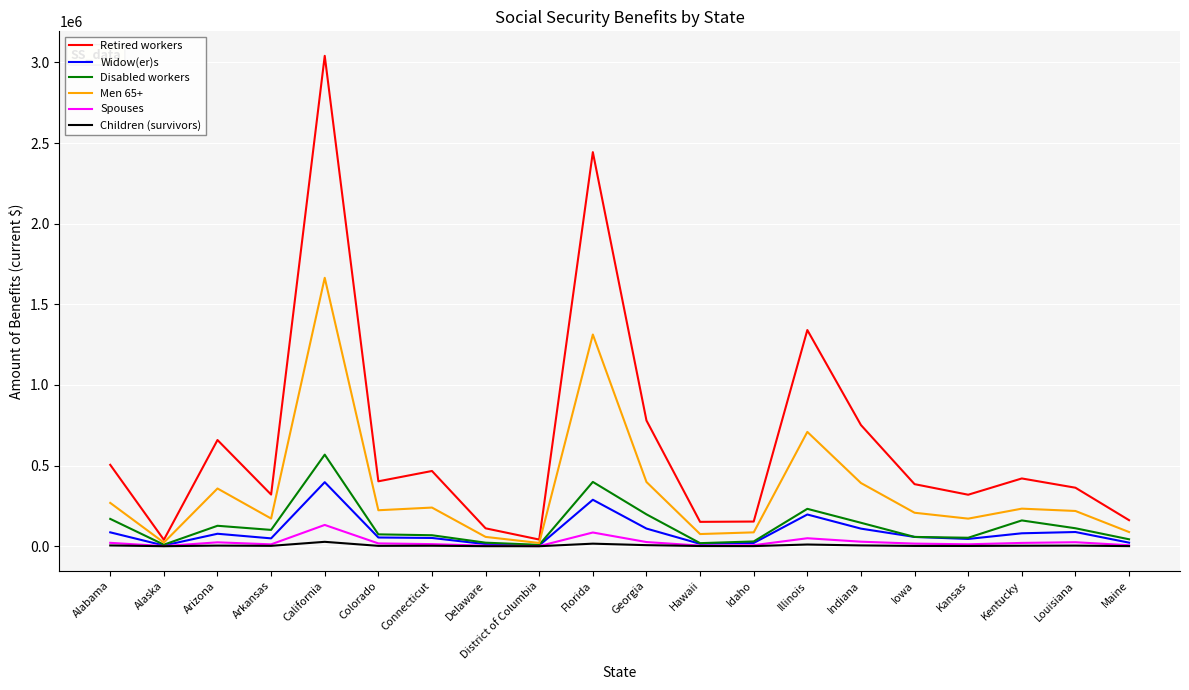

Which series has the largest total across all categories?

Retired workers